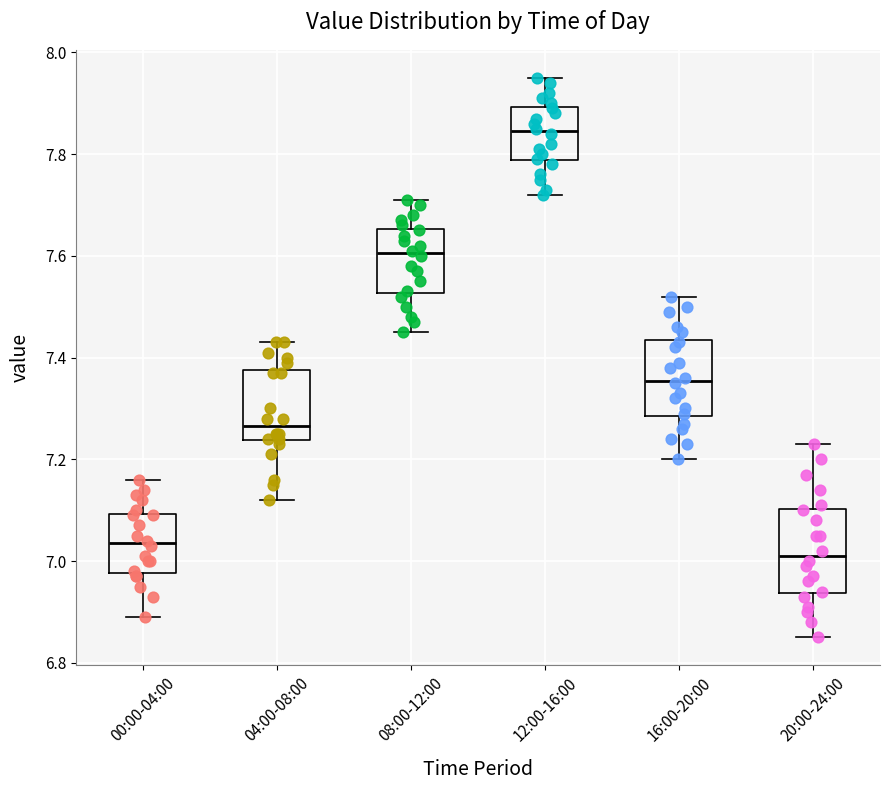

Reading left to right, transcribe this box plot: for each box, give where its median line is, the range the box spans, and where its two whiskers end, as read against the y-axis. The values are not printed on the chart, so give them approximately, as read against the axis.

00:00-04:00: median 7.04, box 6.98 to 7.10, whiskers 6.90 to 7.16
04:00-08:00: median 7.26, box 7.24 to 7.38, whiskers 7.12 to 7.44
08:00-12:00: median 7.60, box 7.52 to 7.66, whiskers 7.46 to 7.72
12:00-16:00: median 7.84, box 7.78 to 7.90, whiskers 7.72 to 7.96
16:00-20:00: median 7.36, box 7.28 to 7.44, whiskers 7.20 to 7.52
20:00-24:00: median 7.02, box 6.94 to 7.10, whiskers 6.86 to 7.24